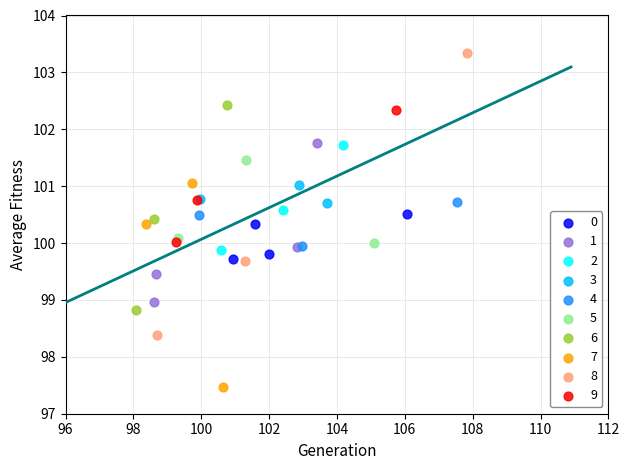

Which series reaches the maximum Y coordinate?

8